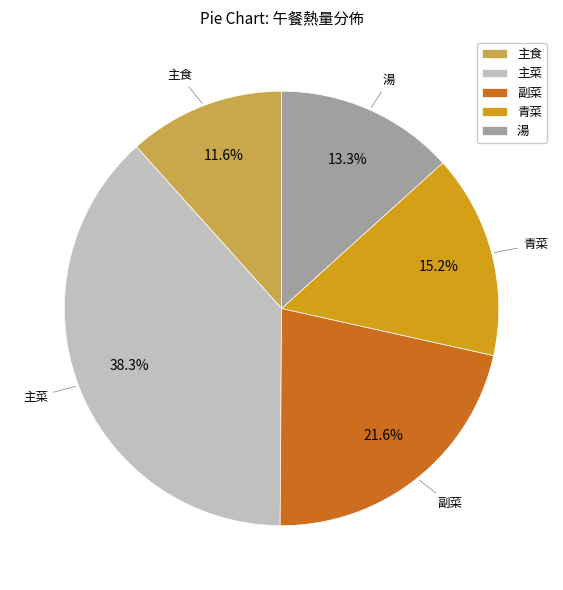

Which category has the biggest portion of the pie?

主菜